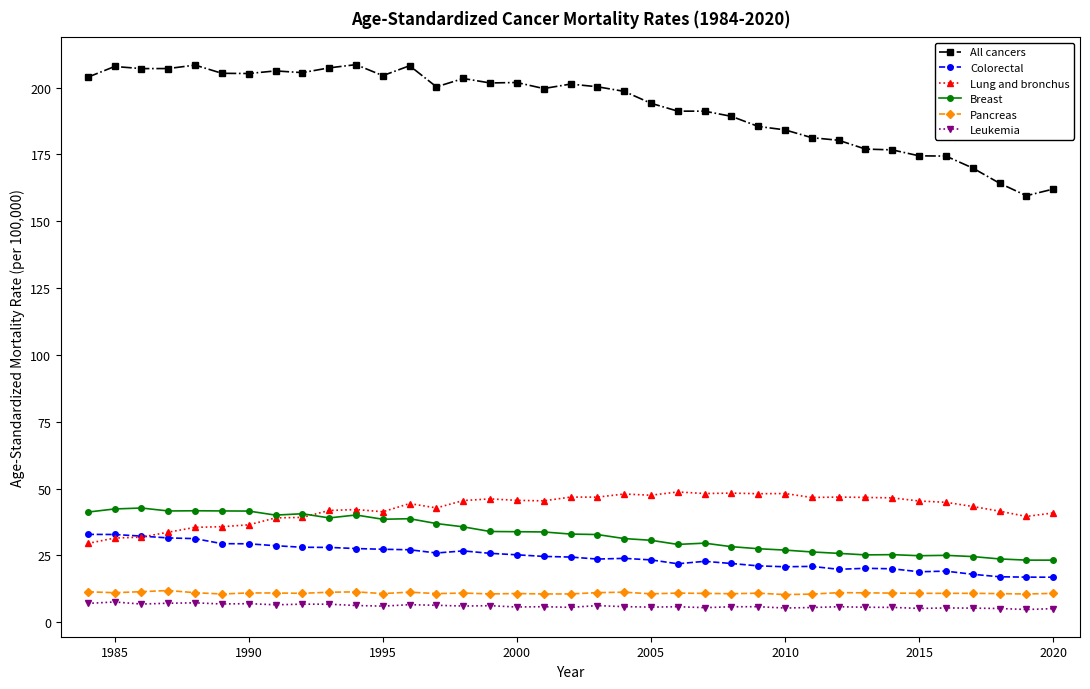

What is the highest value of the Pancreas series?

11.9